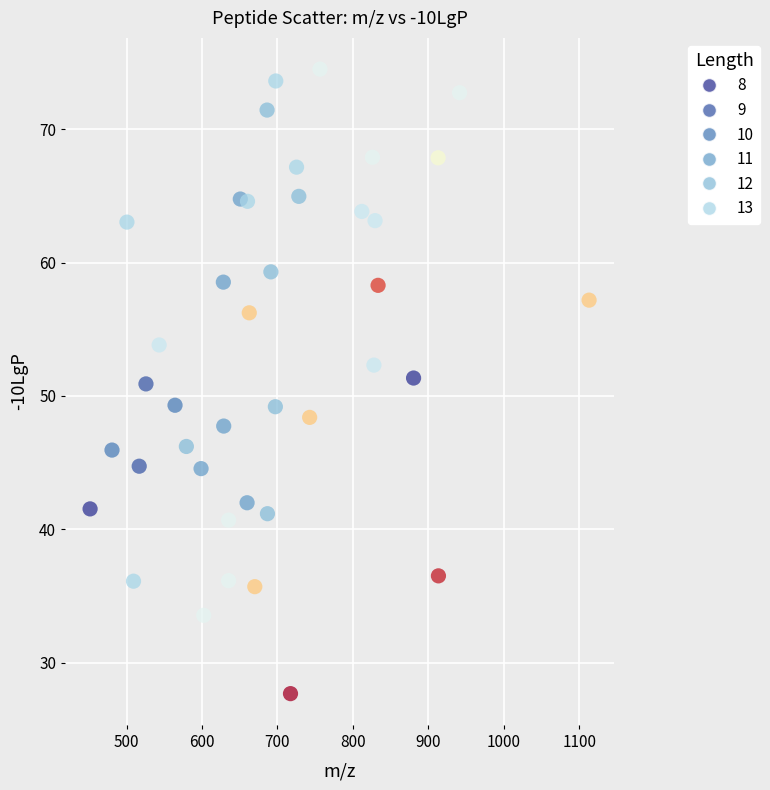

What is the range of Y values (max minus min)?

46.8